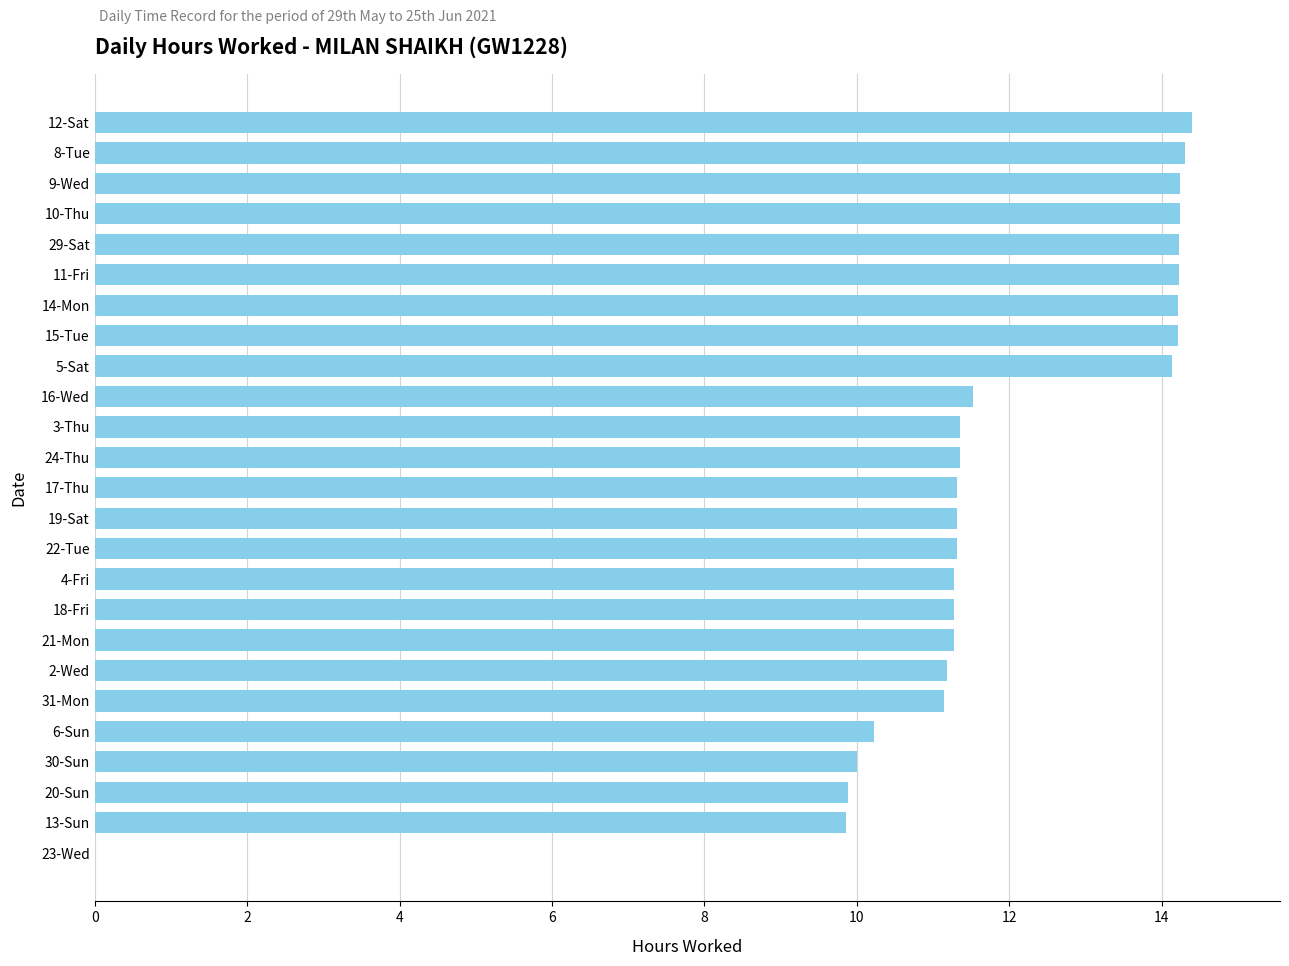

What is the maximum value shown in the chart?

14.4